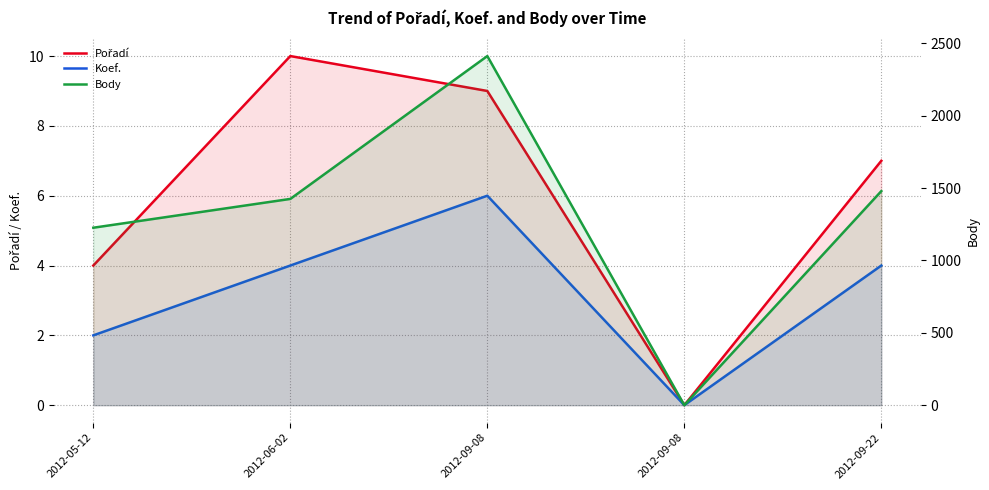

Reading left to right, transcribe all the data shown in this chart.

Pořadí: 4	10	9	0	7
Koef.: 2	4	6	0	4
Body: 1226	1425	2412	0	1479